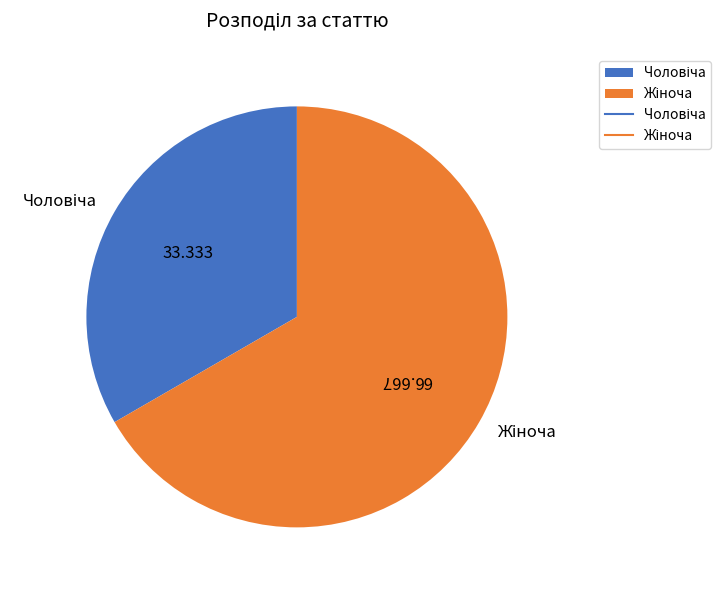

Is there a majority slice in this chart?

Yes